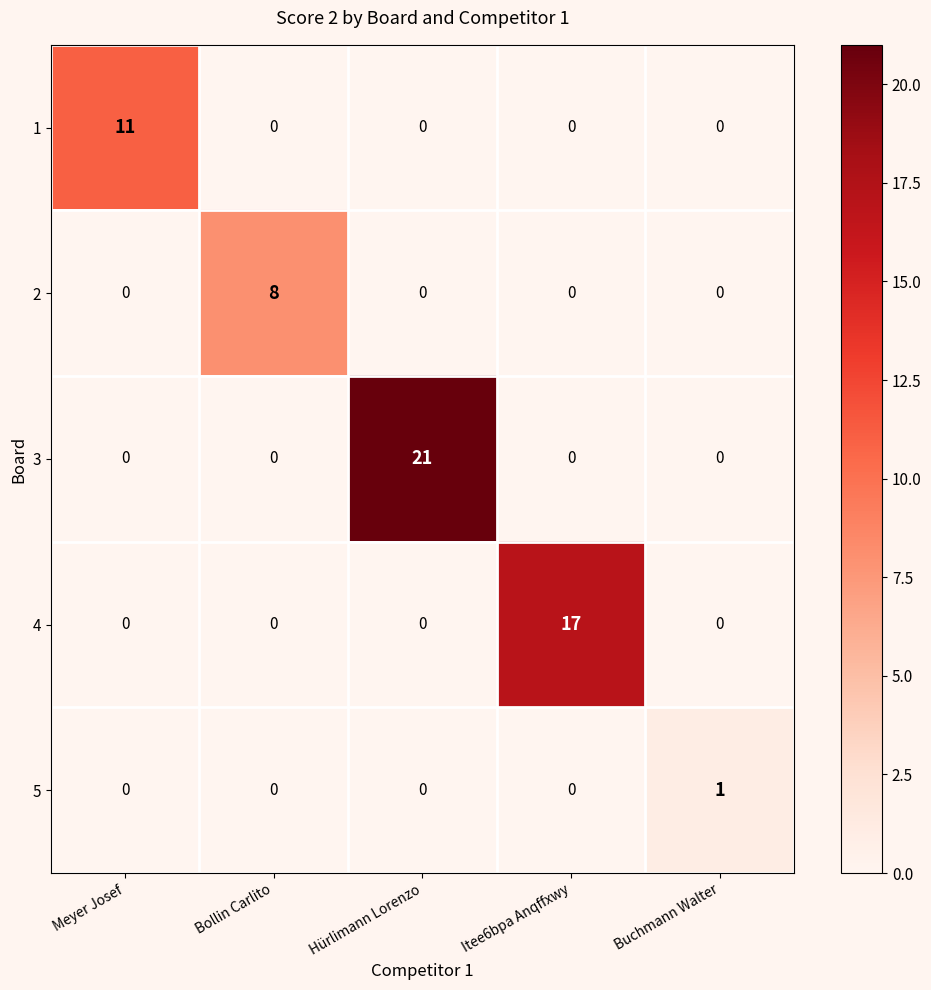

At which category does the chart reach its peak across all series?

Hürlimann Lorenzo